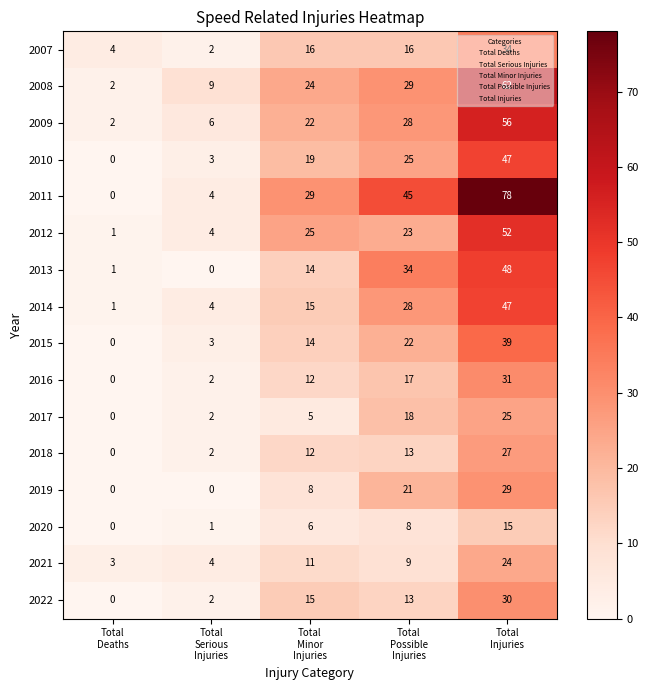

At which category is the sum across all series the highest?

Total
Injuries